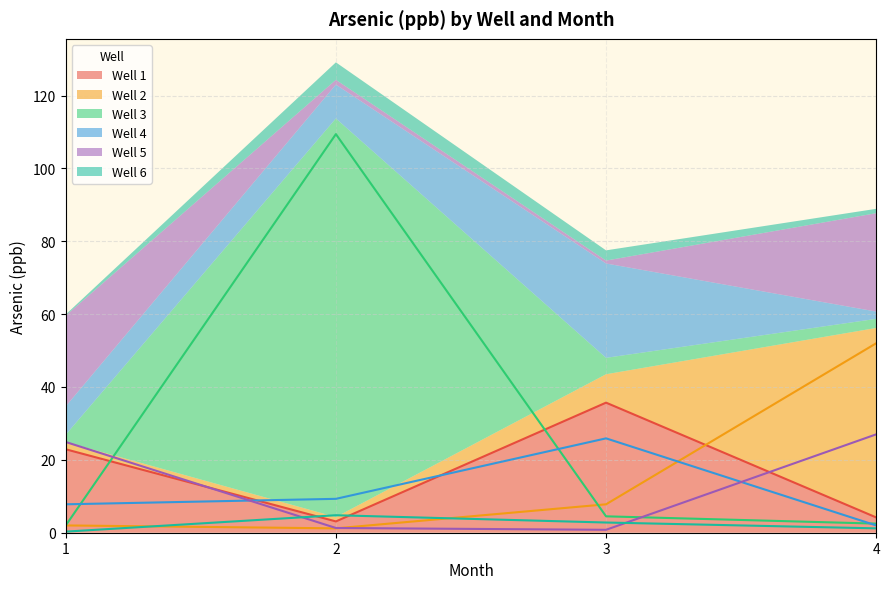

Rank the categories by Well 4 value from lowest to highest.

4, 1, 2, 3